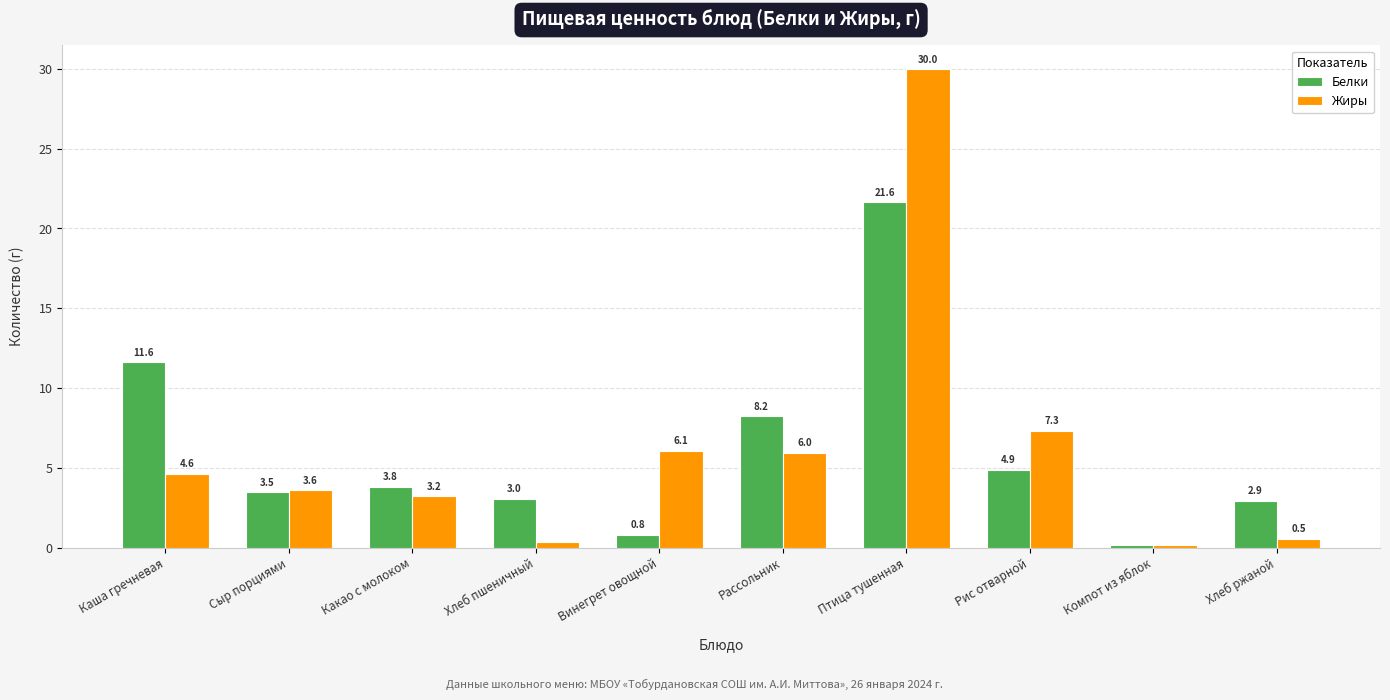

The Белки series shows 8.2 at Птица тушенная. True or false?

False